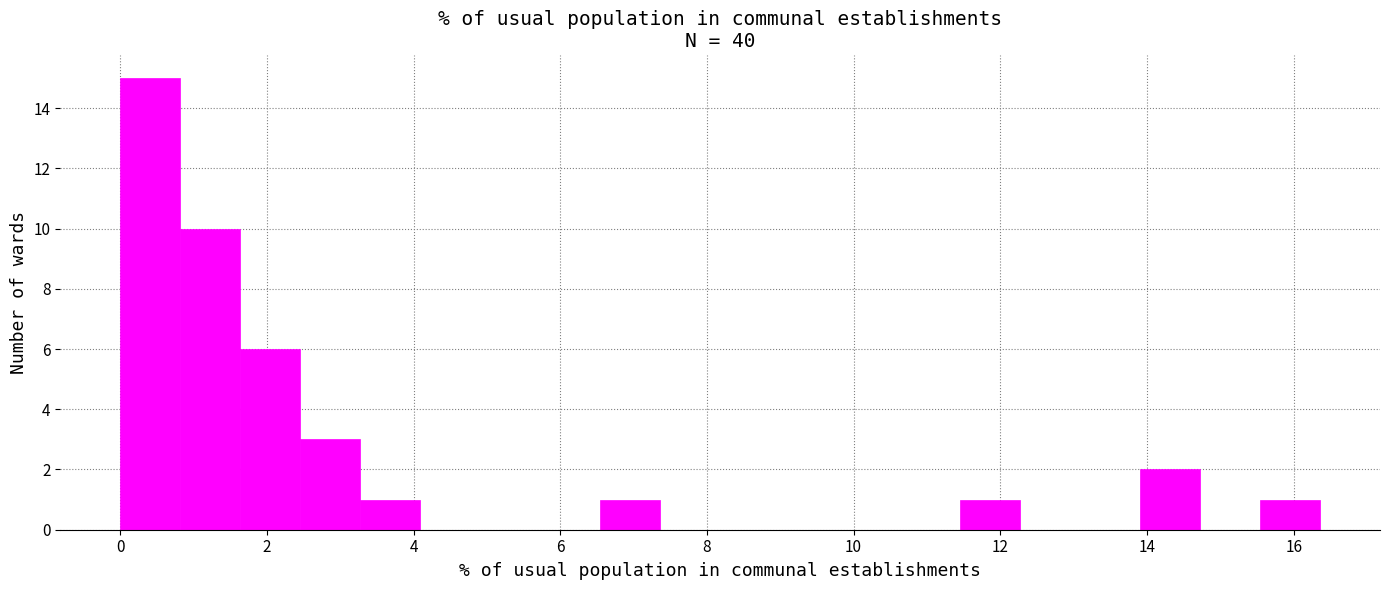

Reading left to right, transcribe this chart: for each bar, give the range it covers on the x-axis and its height. Neither the bar edges nor the heights are printed on the chart, so give them approximately, as read against the axes.

0.0 to 0.8: 15
0.8 to 1.6: 10
1.6 to 2.4: 6
2.4 to 3.2: 3
3.2 to 4.0: 1
4.0 to 5.0: 0
5.0 to 5.8: 0
5.8 to 6.6: 0
6.6 to 7.4: 1
7.4 to 8.2: 0
8.2 to 9.0: 0
9.0 to 9.8: 0
9.8 to 10.6: 0
10.6 to 11.4: 0
11.4 to 12.2: 1
12.2 to 13.0: 0
13.0 to 14.0: 0
14.0 to 14.8: 2
14.8 to 15.6: 0
15.6 to 16.4: 1